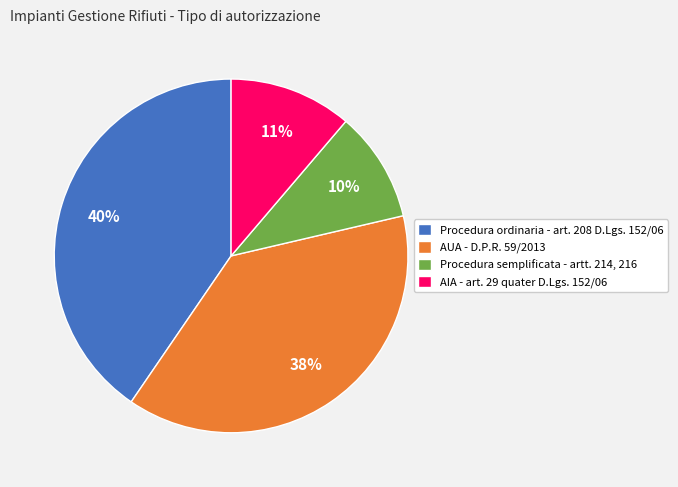

What is the smallest slice in the pie chart?

Procedura semplificata - artt. 214, 216